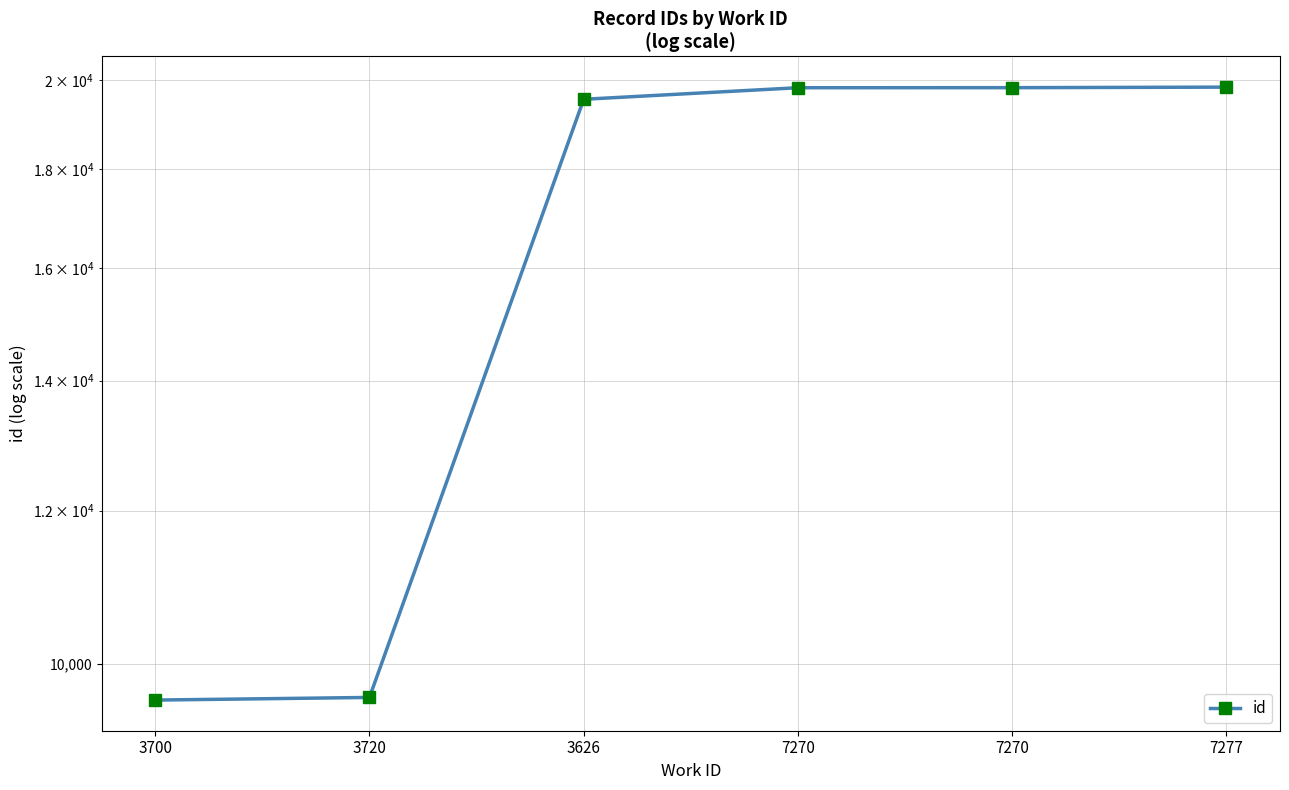

Reading left to right, extract all data points from this chart.

9584	9614	19547	19817	19818	19831